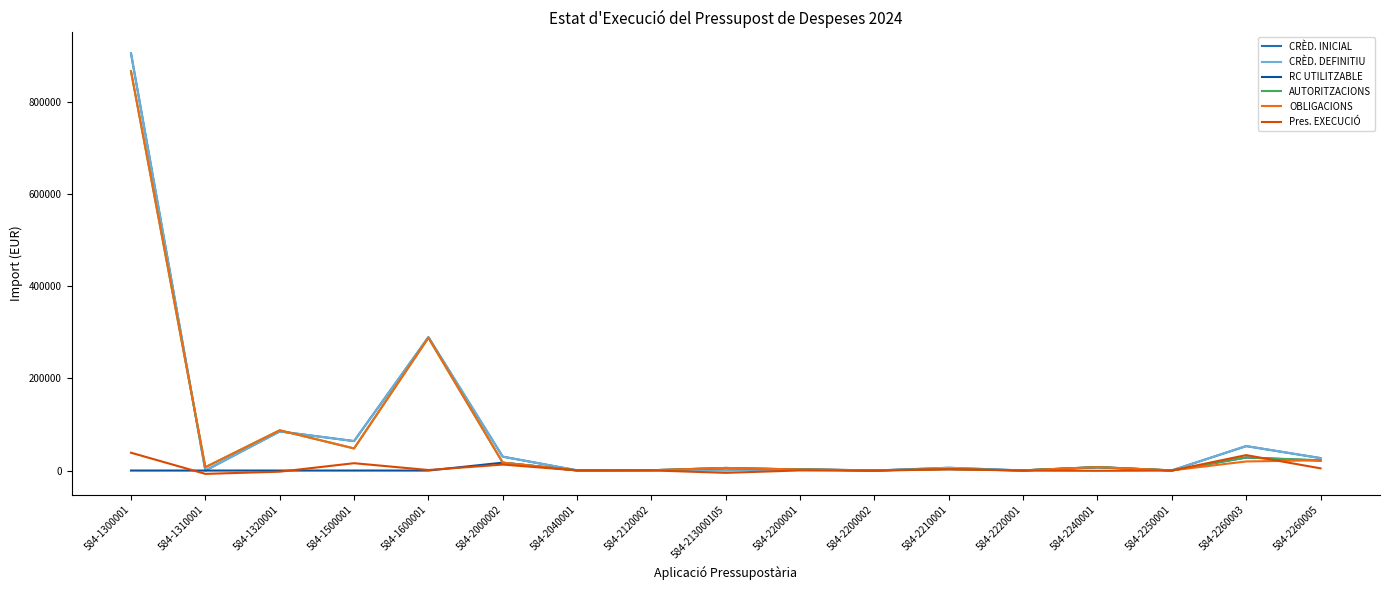

Does the chart have visible grid lines?

No